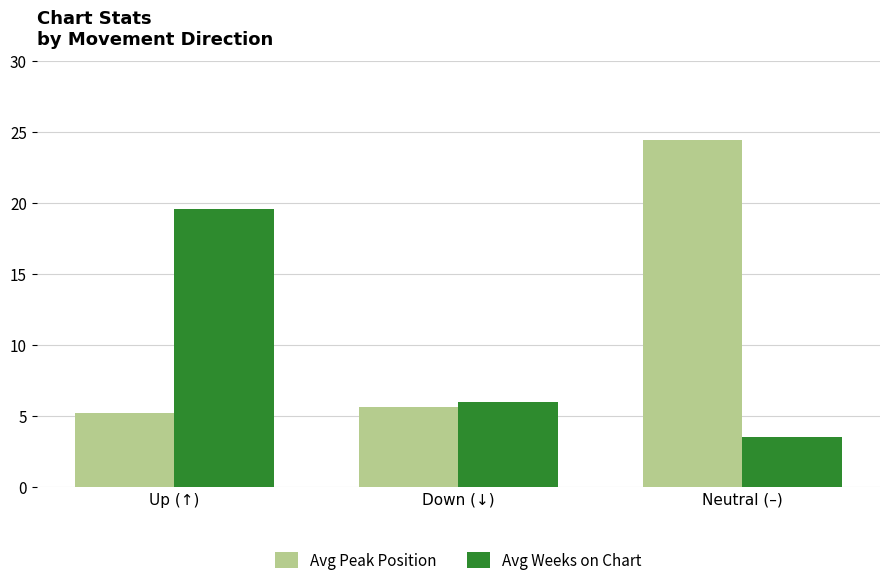

What is the greatest value displayed?

24.4